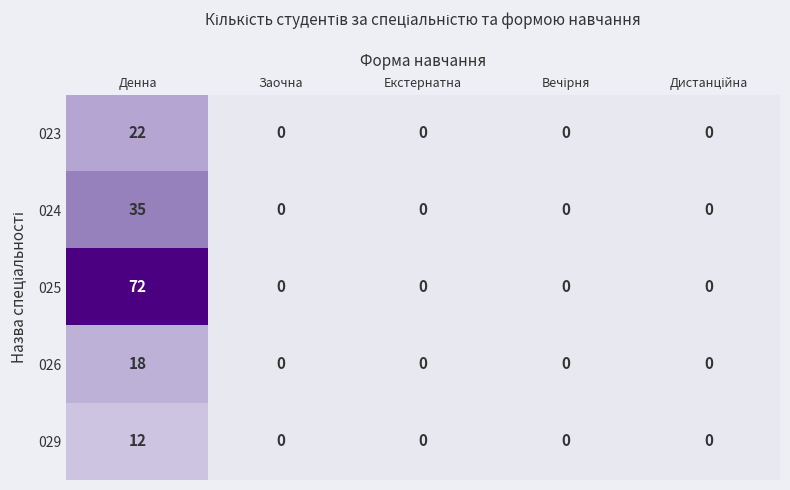

The 026 series shows 18 at Денна. True or false?

True